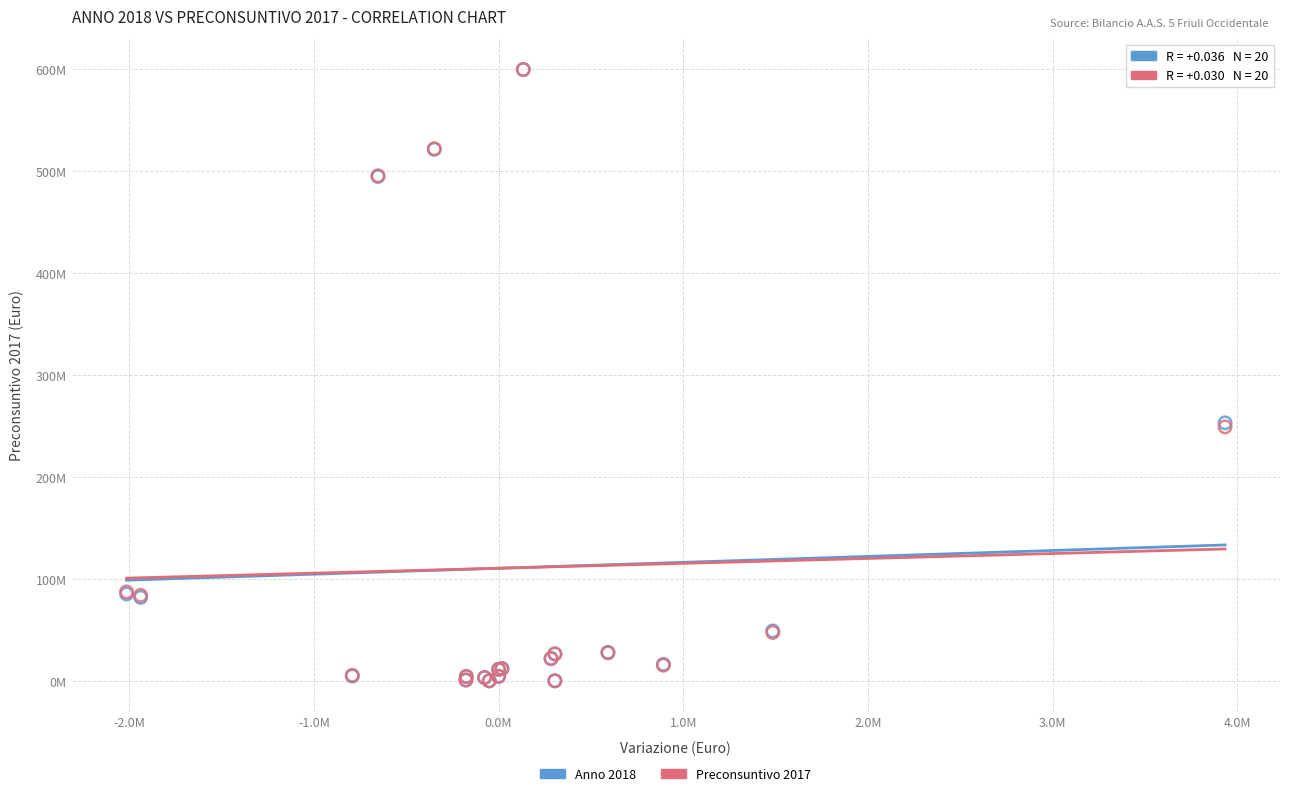

What are all the series names shown in the legend?

Anno 2018, Preconsuntivo 2017